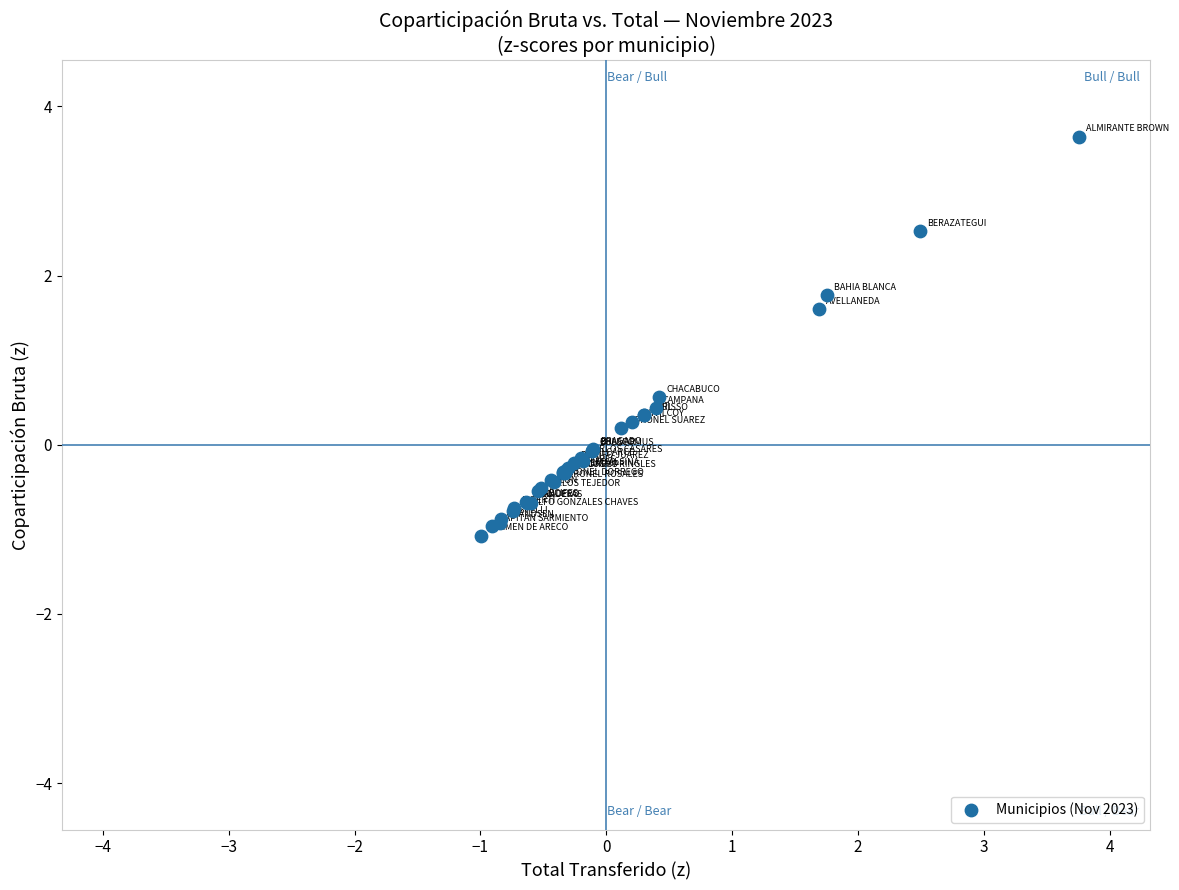

What Y value in the scatter plot is closest to 1?

0.6